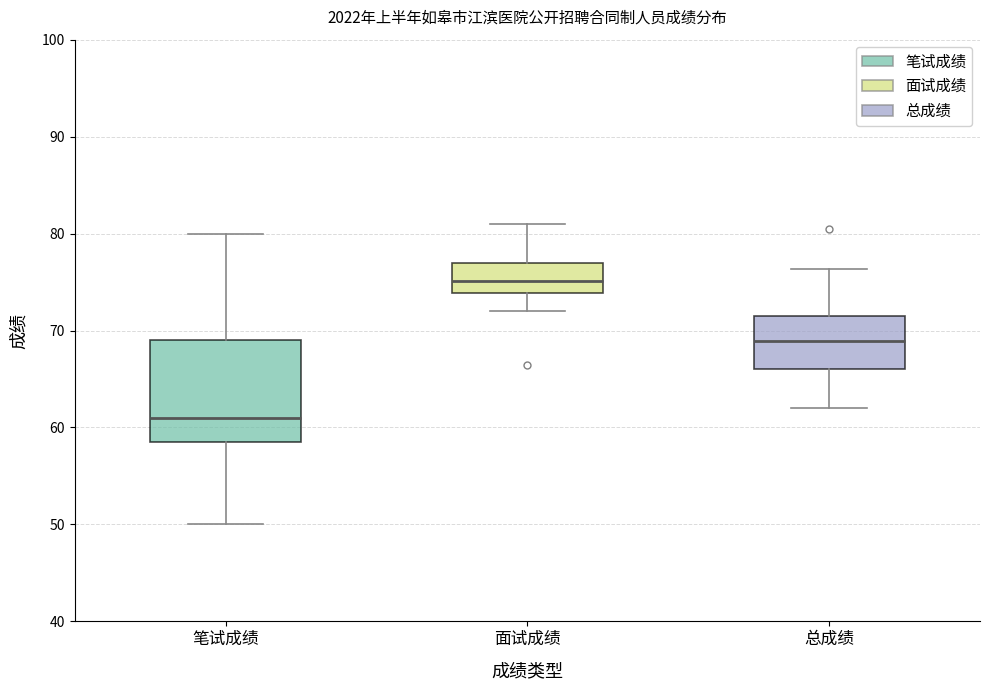

Which box has the lowest median line?

笔试成绩